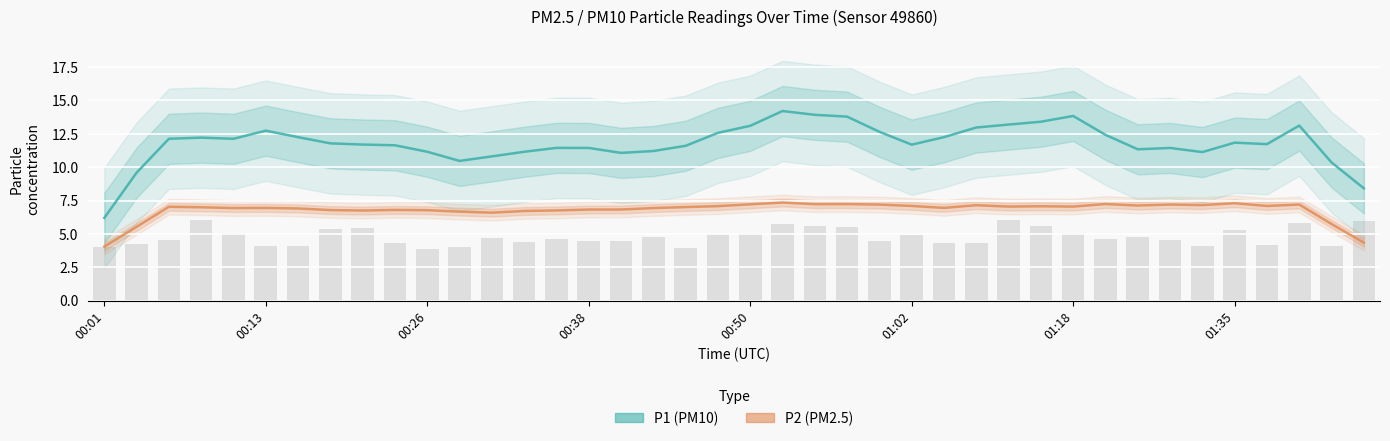

Rank the categories by P2 (PM2.5) value from highest to lowest.

21, 35, 31, 23, 22, 20, 37, 33, 24, 34, 27, 32, 25, 36, 19, 29, 28, 30, 00:26, 18, 00:38, 26, 01:02, 00:50, 17, 01:18, 16, 15, 9, 01:35, 10, 14, 8, 13, 11, 12, 38, 00:13, 39, 00:01